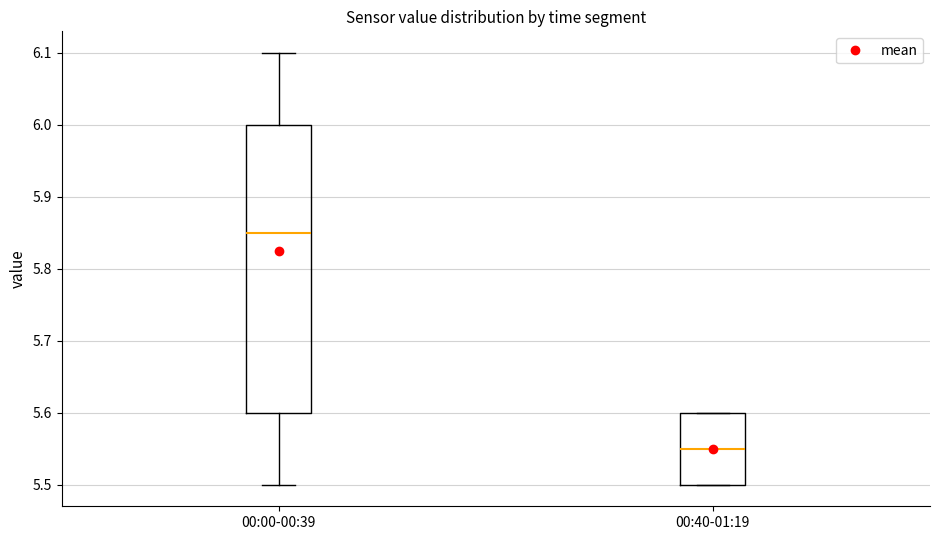

Reading left to right, read every box against the y-axis: the position of its median line, the range the box covers, and the ends of its whiskers. The values are not printed on the chart, so give them approximately, as read against the axis.

00:00-00:39: median 5.85, box 5.60 to 6.00, whiskers 5.50 to 6.10
00:40-01:19: median 5.55, box 5.50 to 5.60, whiskers 5.50 to 5.60